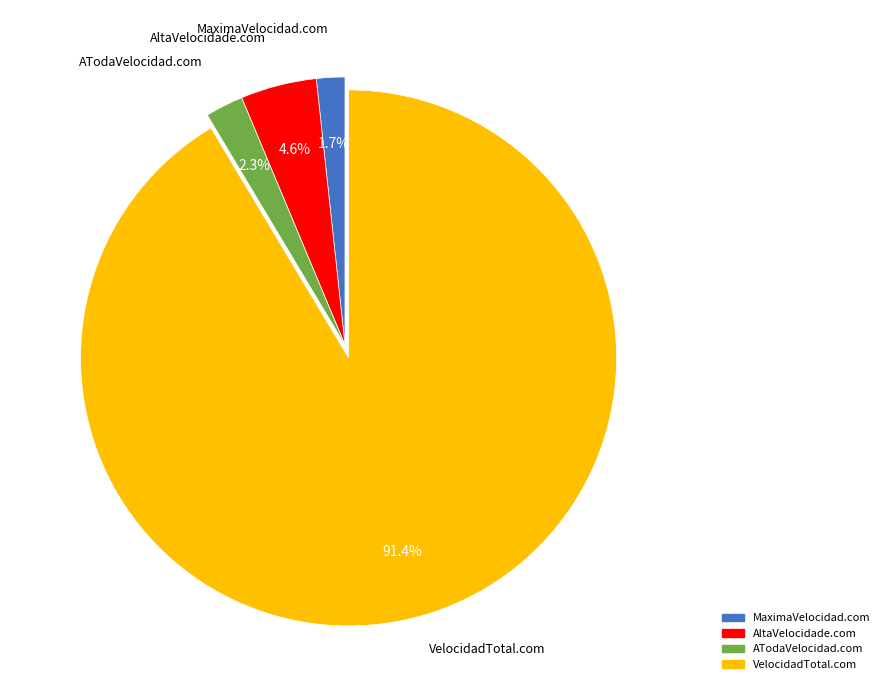

How many slices are in this pie chart?

4